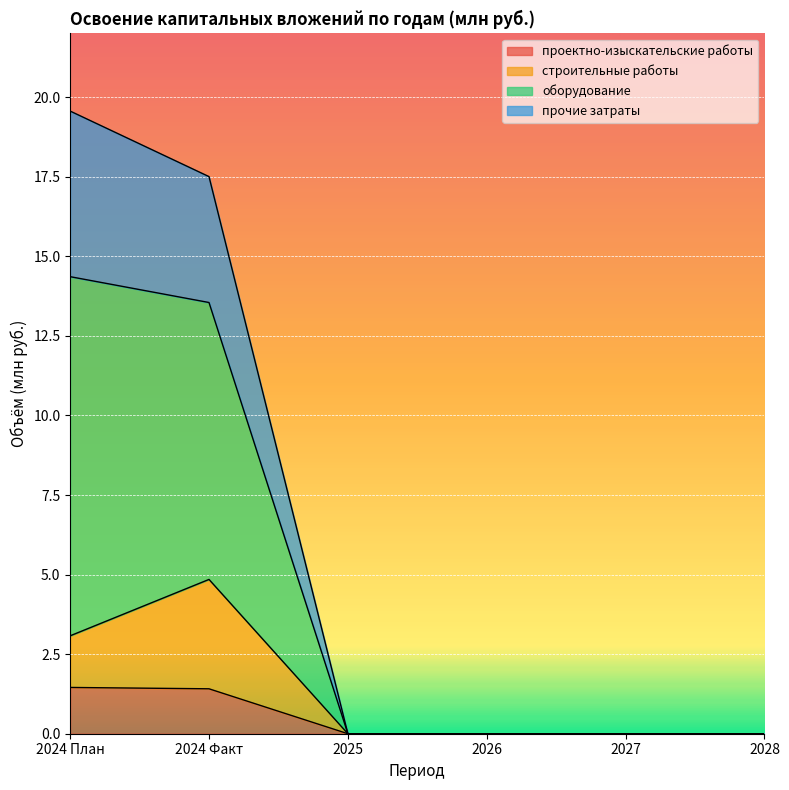

Which category has the lowest value across all series?

2025